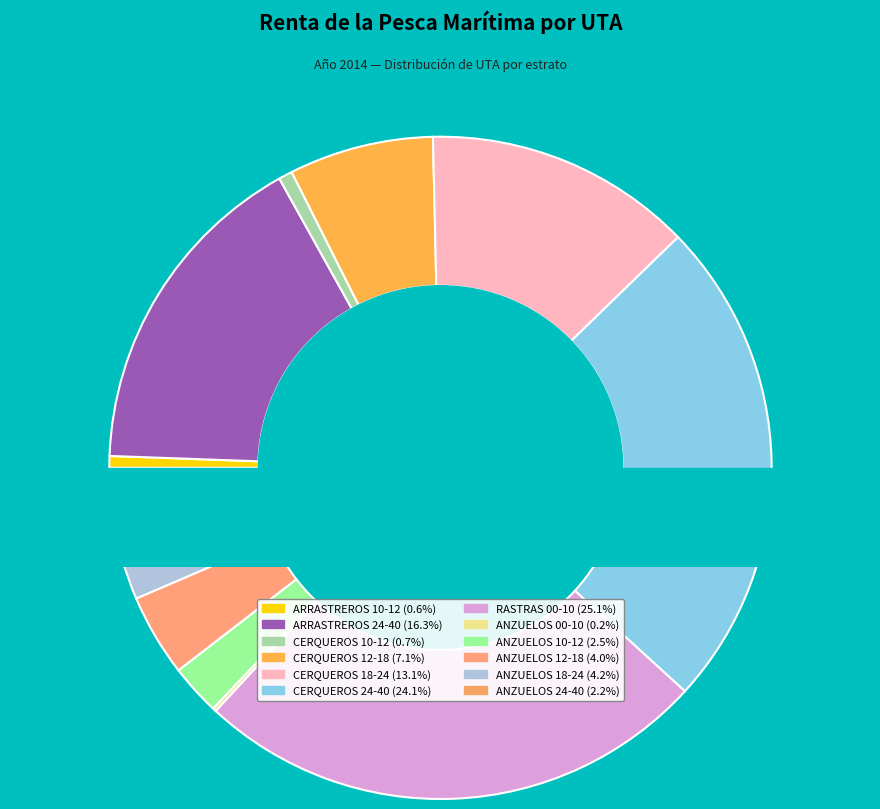

Does ANZUELOS 00-10 represent more than half of the total?

No